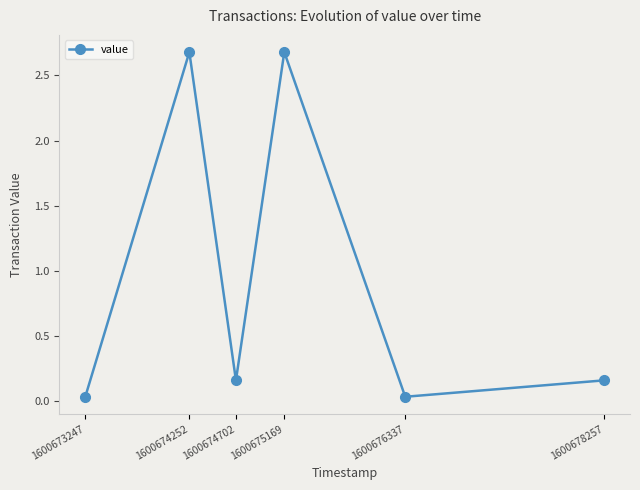

What is the value of the 2nd point from the left?

2.7